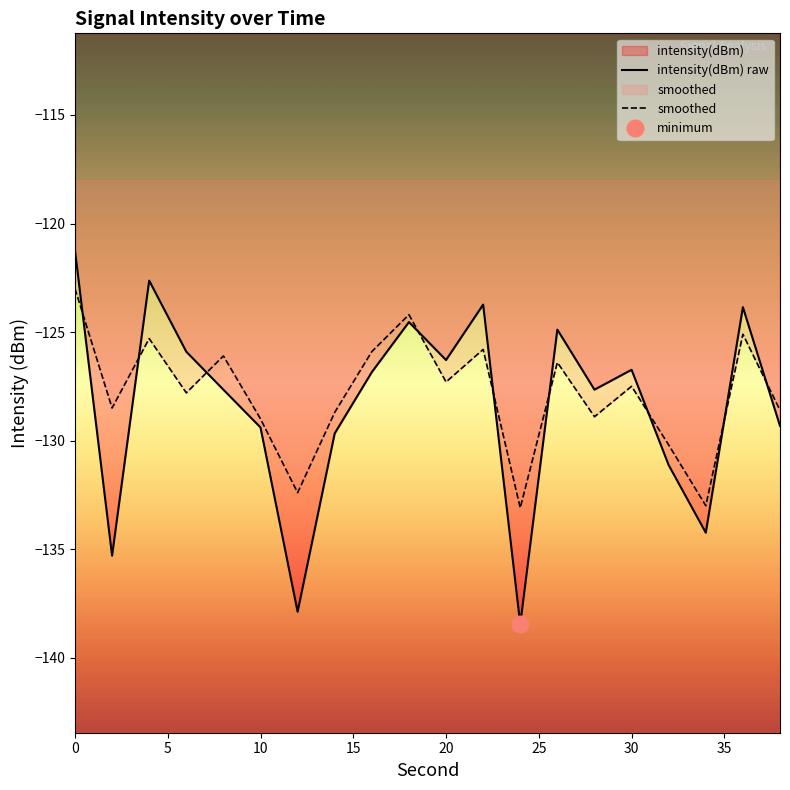

How many values in the intensity(dBm) raw series are below -126?

13